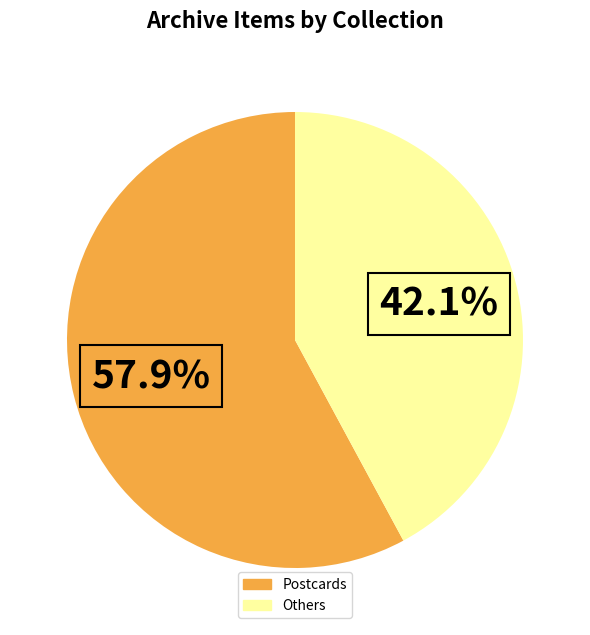

How many segments does this pie chart have?

2